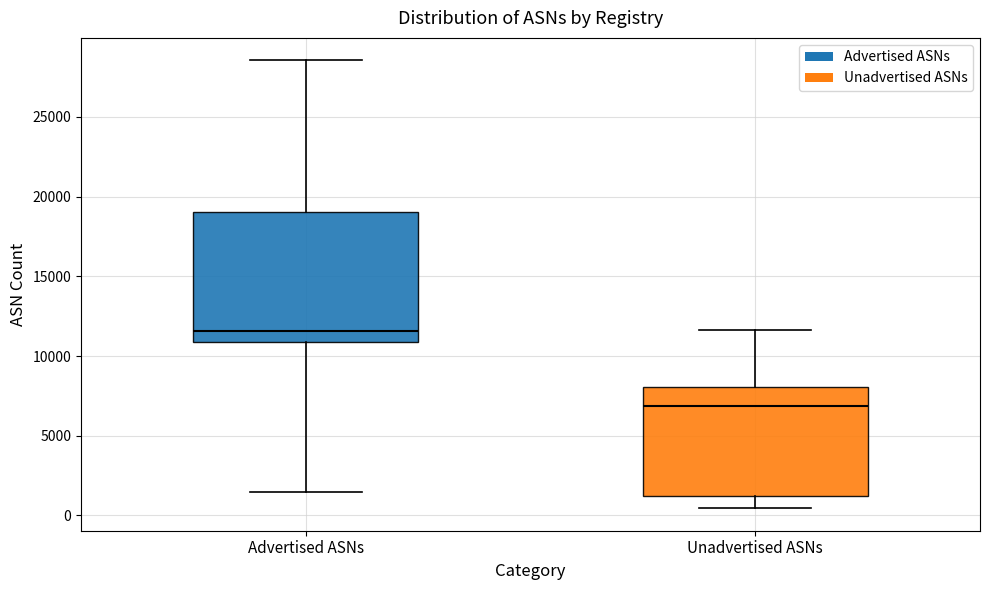

Which box has the lowest median line?

Unadvertised ASNs